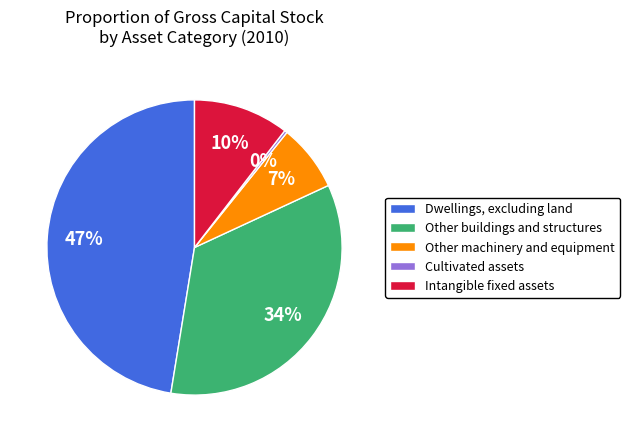

The Dwellings, excluding land slice represents 47% of the pie. True or false?

True